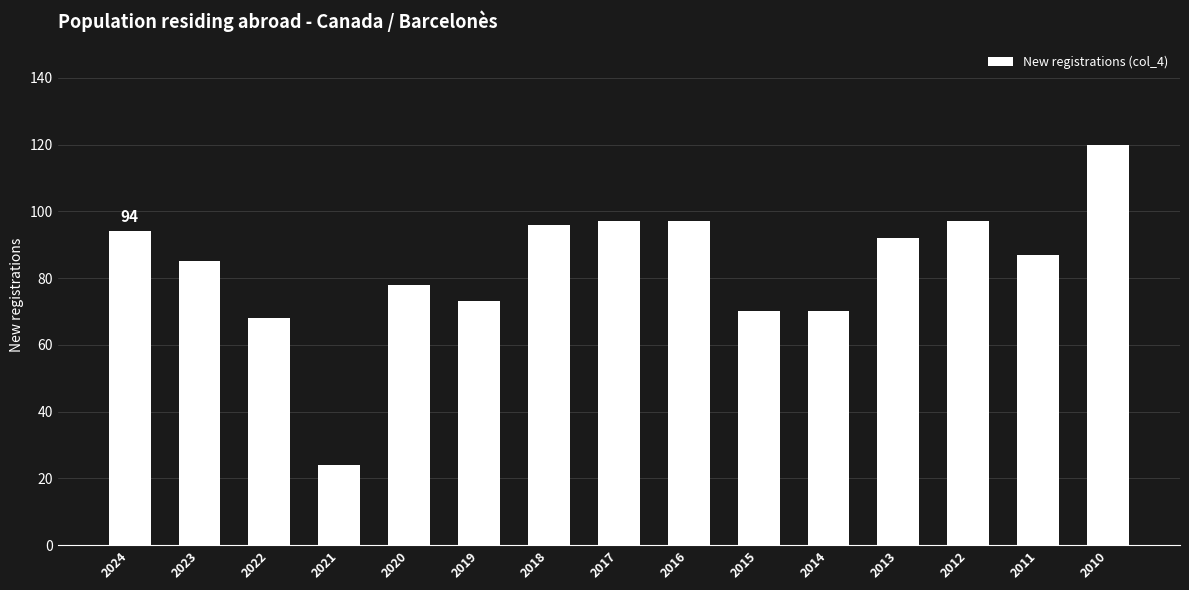

Reading left to right, what are all the values shown in this chart?

2024=94	2023=85	2022=68	2021=24	2020=78	2019=73	2018=96	2017=97	2016=97	2015=70	2014=70	2013=92	2012=97	2011=87	2010=120